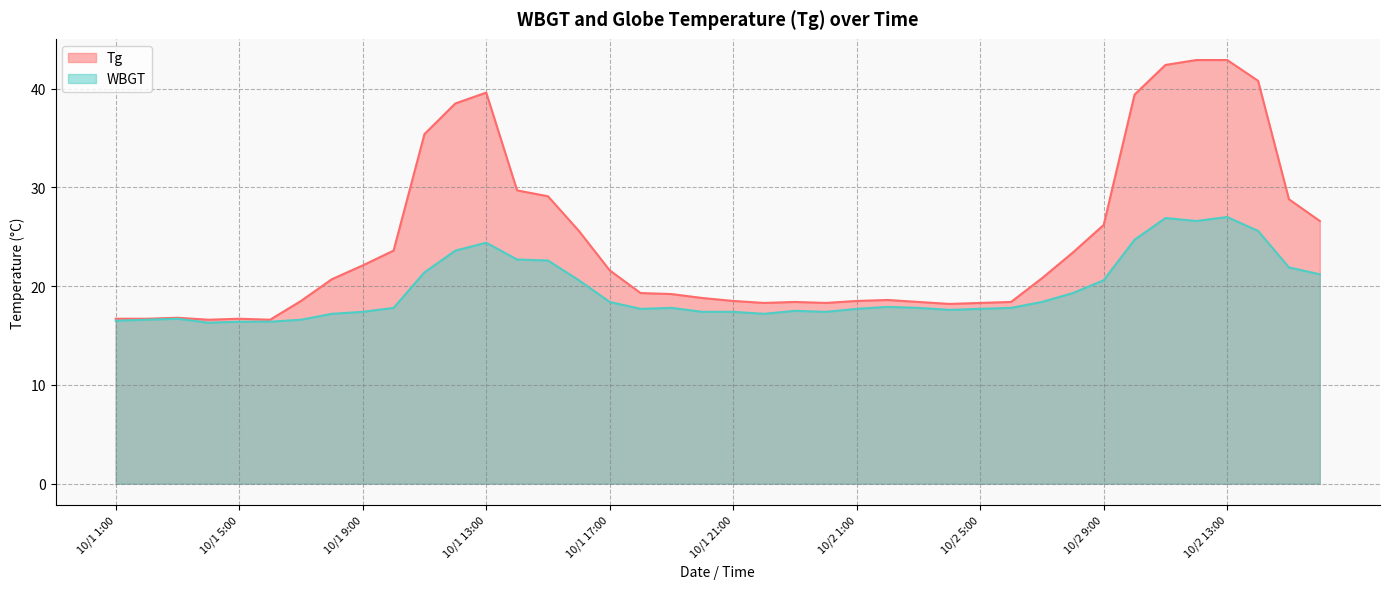

How many values in the WBGT series exceed 17?

33